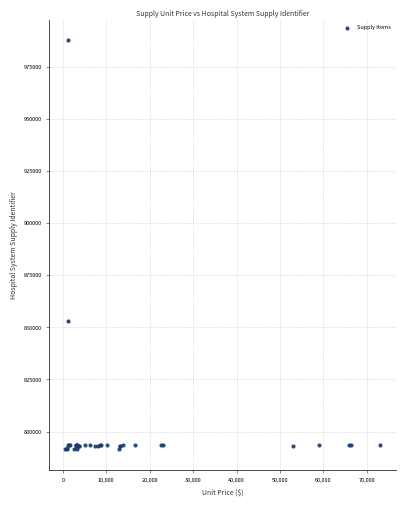

What Y value in the scatter plot is closest to 889628?

853022